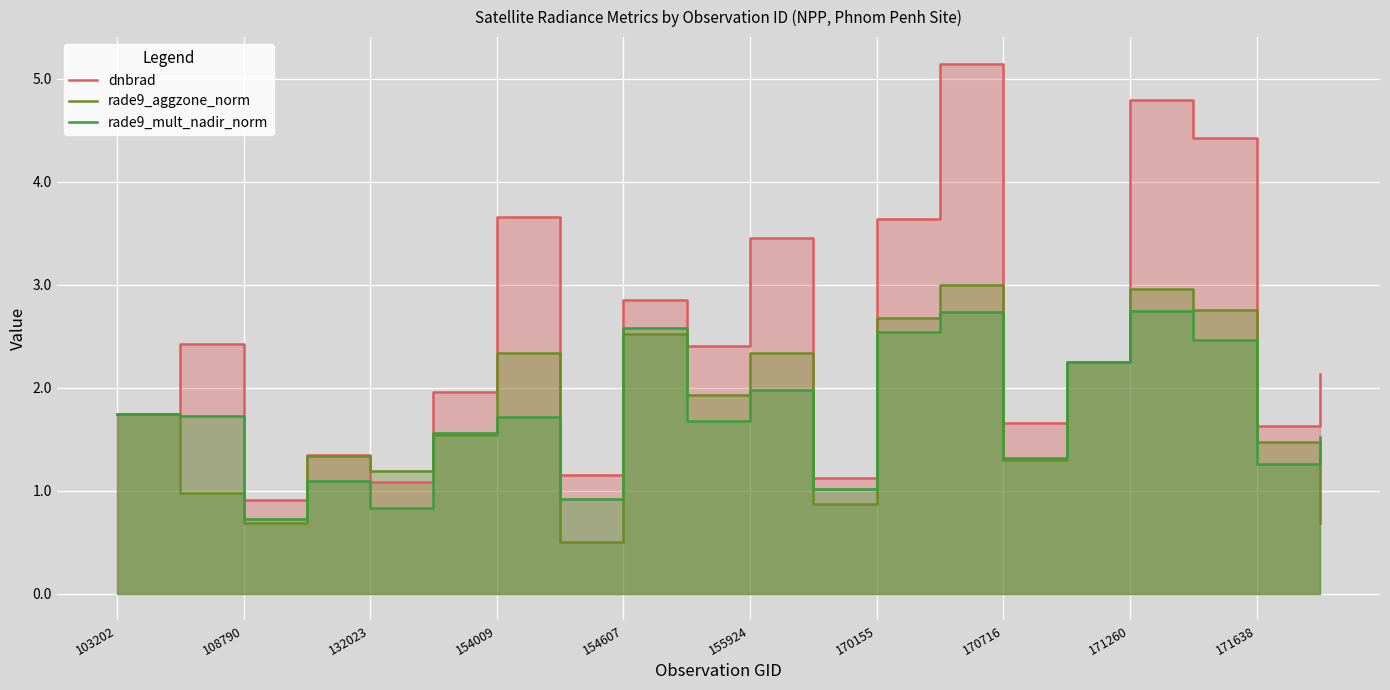

At 13, list the series in order from smallest to largest.

rade9_mult_nadir_norm, rade9_aggzone_norm, dnbrad